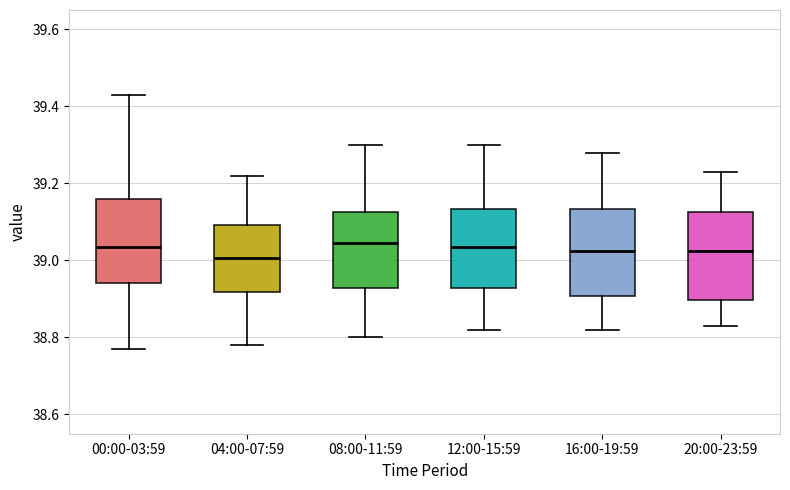

Reading left to right, read every box against the y-axis: the position of its median line, the range the box covers, and the ends of its whiskers. The values are not printed on the chart, so give them approximately, as read against the axis.

00:00-03:59: median 39.04, box 38.94 to 39.16, whiskers 38.78 to 39.44
04:00-07:59: median 39.00, box 38.92 to 39.10, whiskers 38.78 to 39.22
08:00-11:59: median 39.04, box 38.92 to 39.12, whiskers 38.80 to 39.30
12:00-15:59: median 39.04, box 38.92 to 39.14, whiskers 38.82 to 39.30
16:00-19:59: median 39.02, box 38.90 to 39.14, whiskers 38.82 to 39.28
20:00-23:59: median 39.02, box 38.90 to 39.12, whiskers 38.84 to 39.24